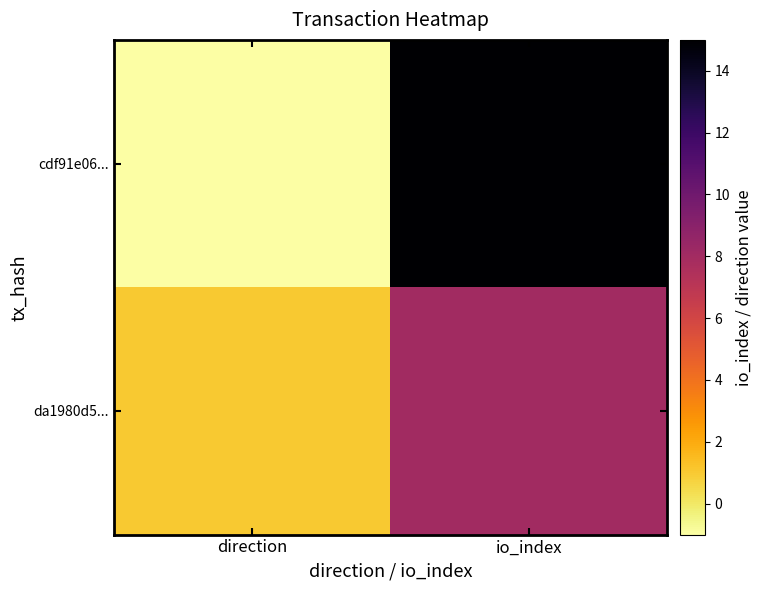

Which series changed the most between direction and io_index?

cdf91e06...